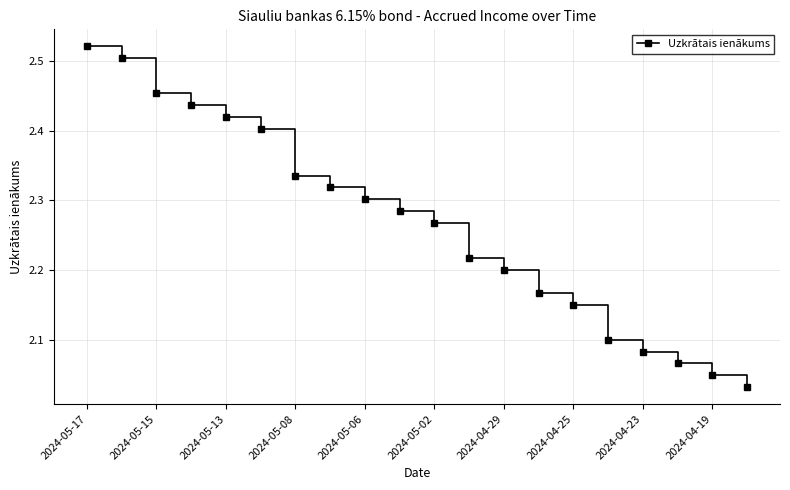

What is the sum of all values?

45.3